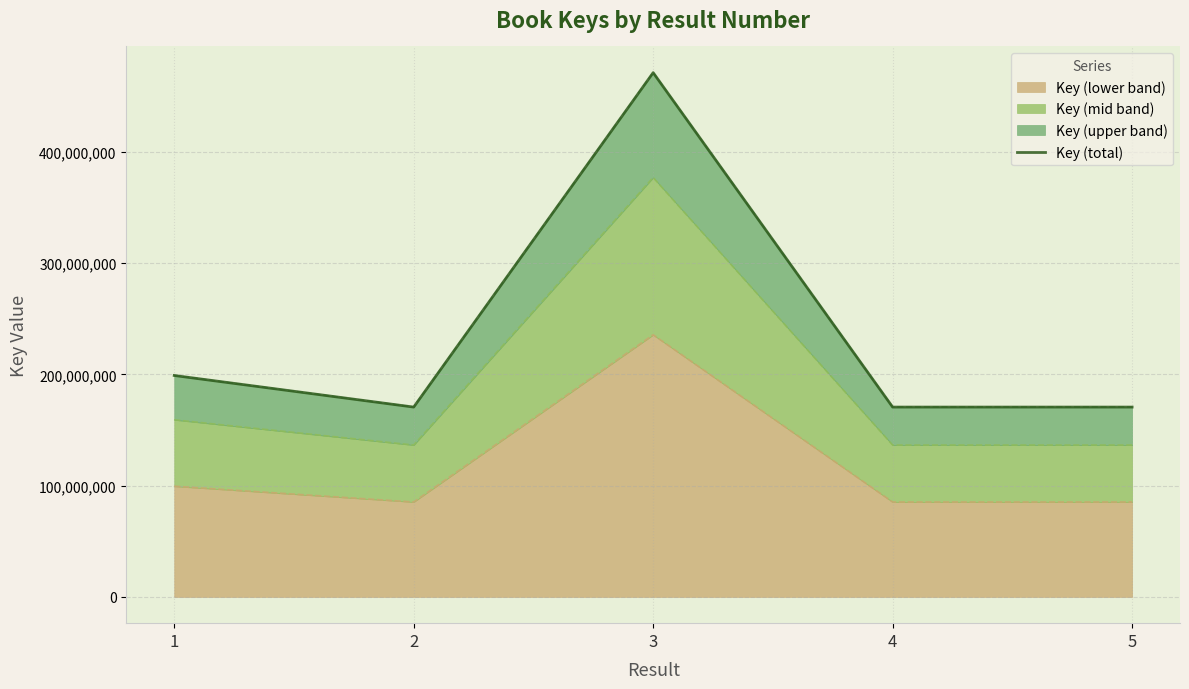

What is the change in value from 1 to 3?

+272012558